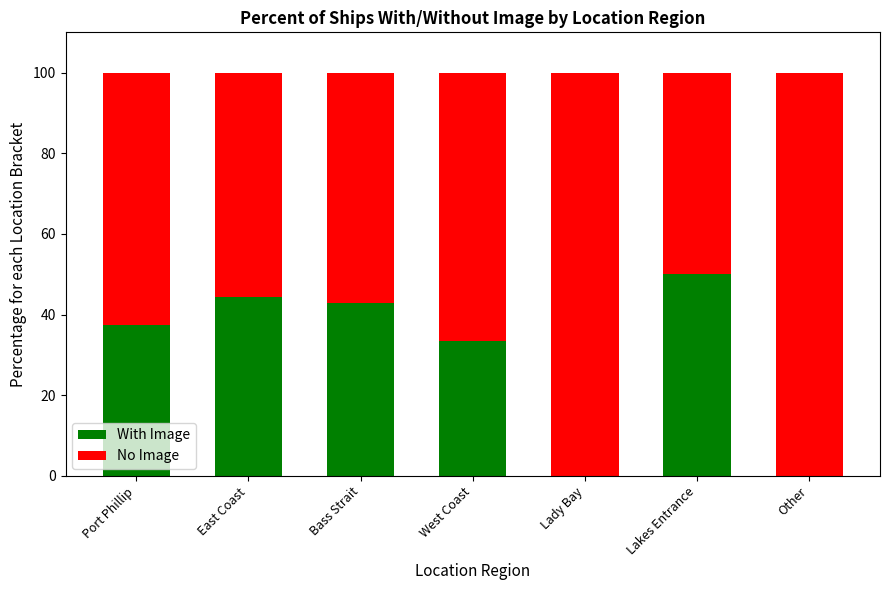

What is the highest value of the With Image series?

50.0